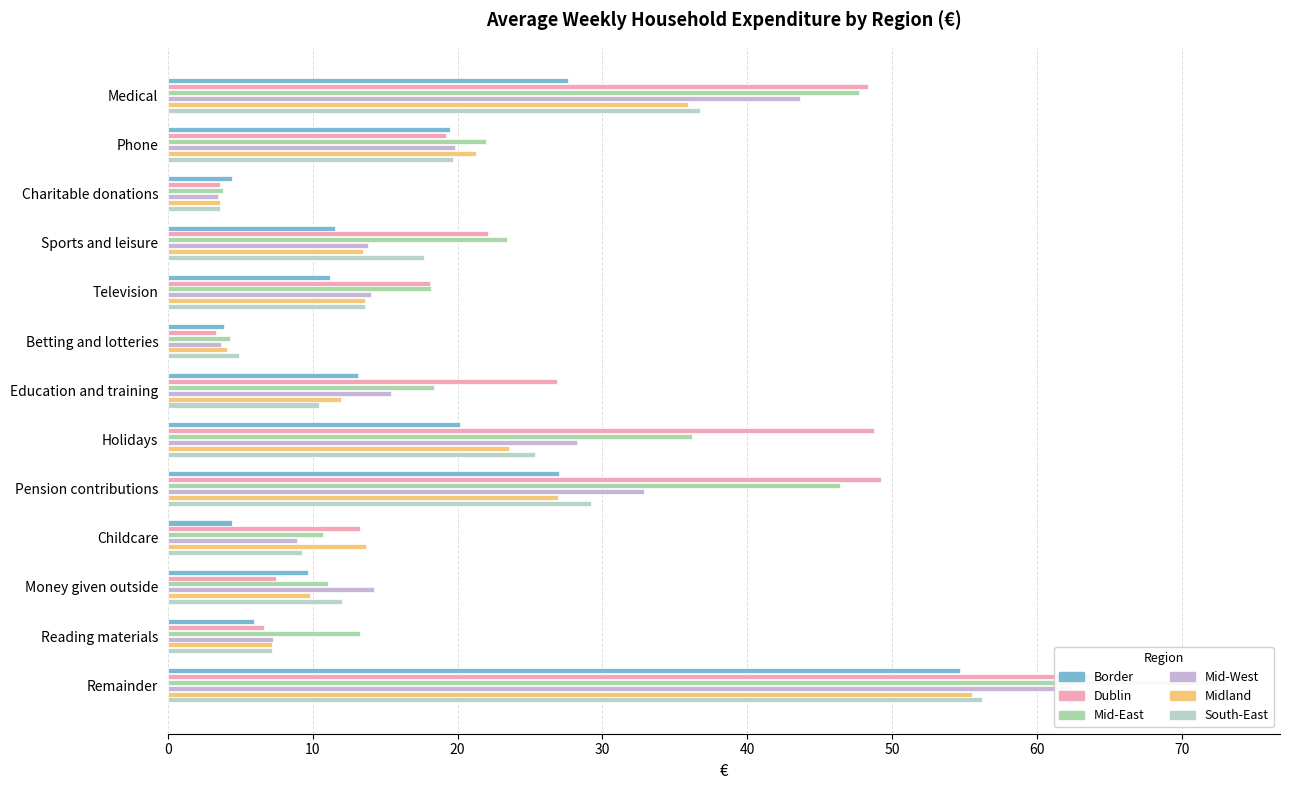

Between Reading materials and Remainder, which series saw the biggest shift?

Mid-East